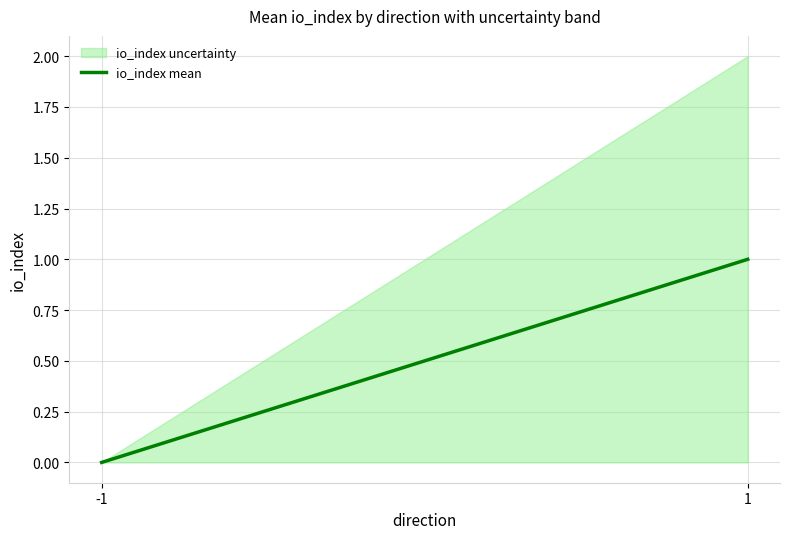

Does the chart display data point markers on the line(s)?

No